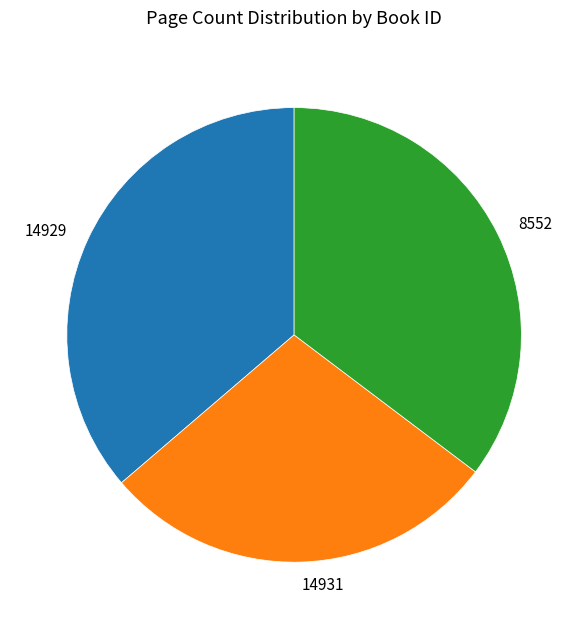

Do 14931 and 8552 together represent more than half of the pie?

Yes